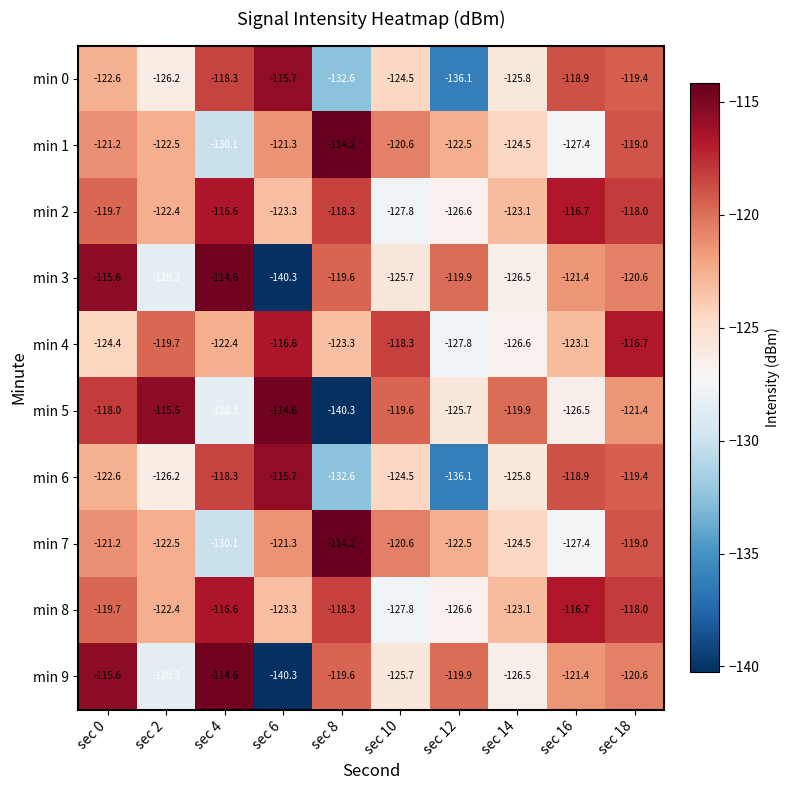

At which category does the chart reach its peak across all series?

sec 8